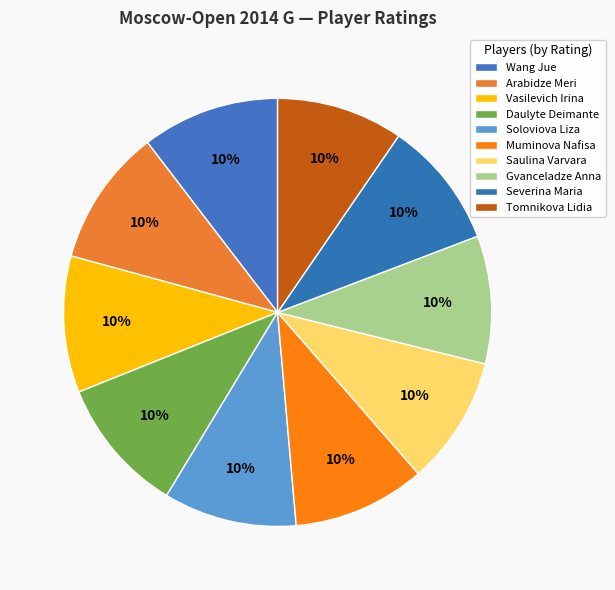

Does Saulina Varvara represent more than half of the total?

No